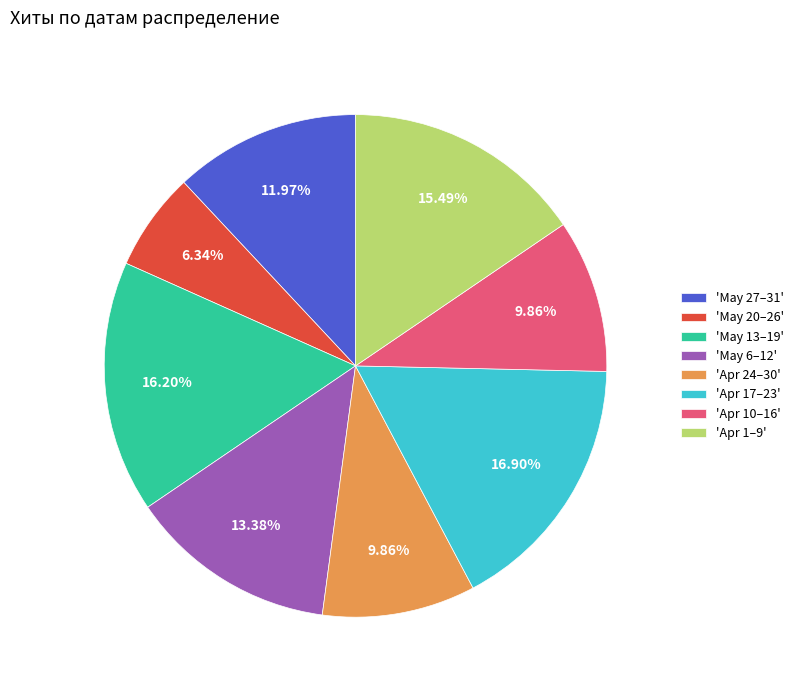

Between 'Apr 17–23' and 'Apr 24–30', which is larger?

'Apr 17–23'